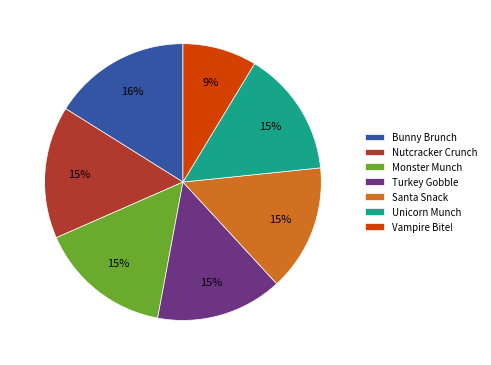

To the nearest percent, what is the combined percentage of Vampire Bite! and Monster Munch?

24%